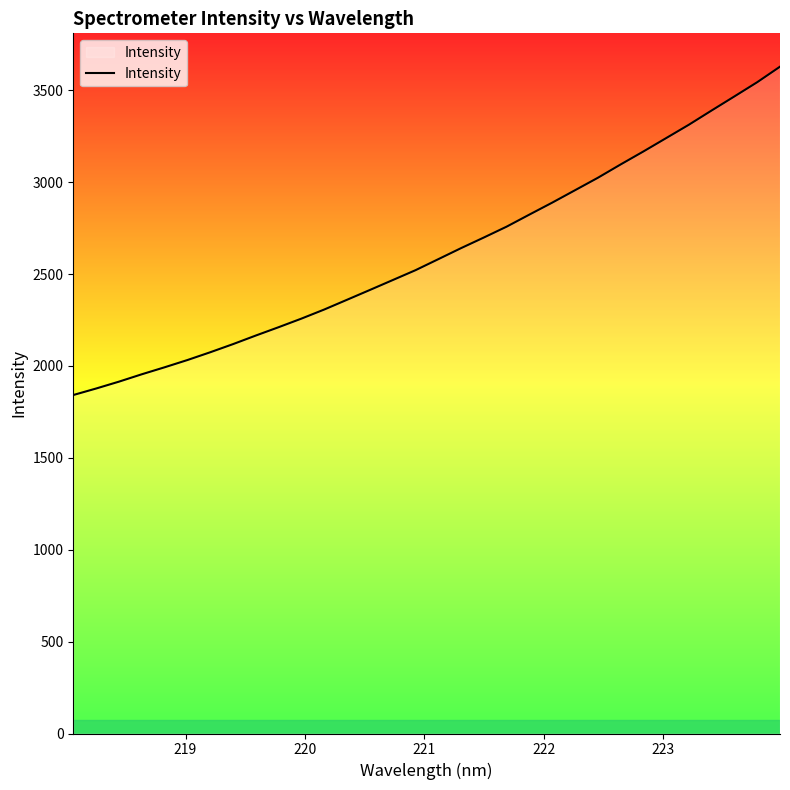

What is the greatest value displayed?

3628.7